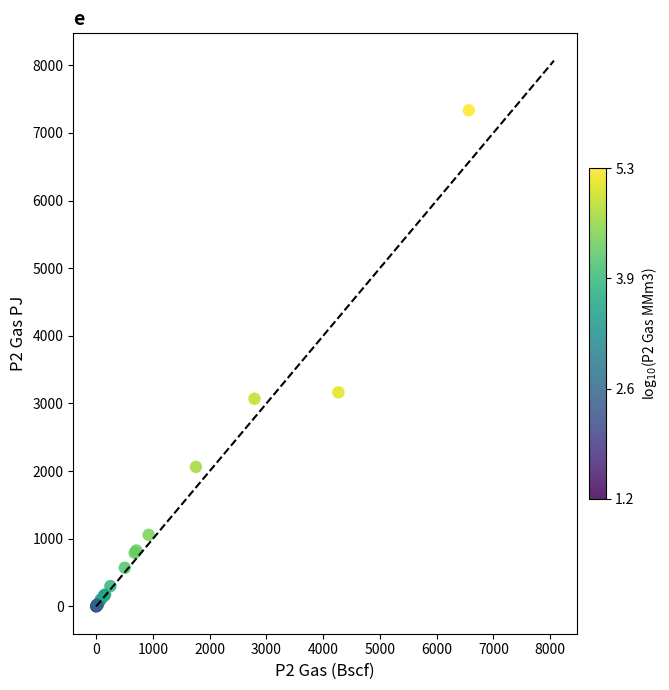

What Y value in the scatter plot is closest to 3667?

3164.9